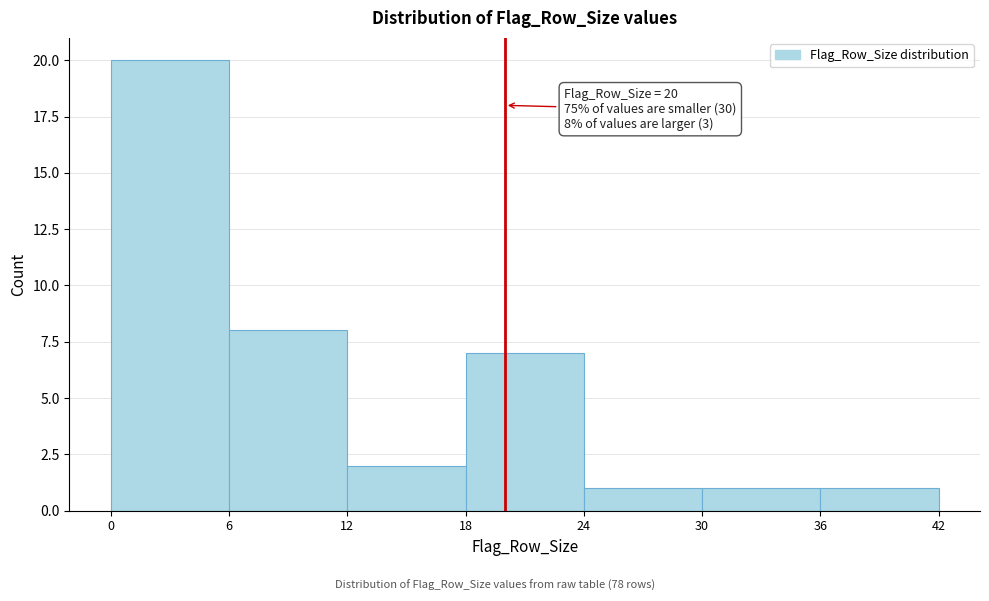

Over which range of the x-axis is the bar tallest?

0 to 6